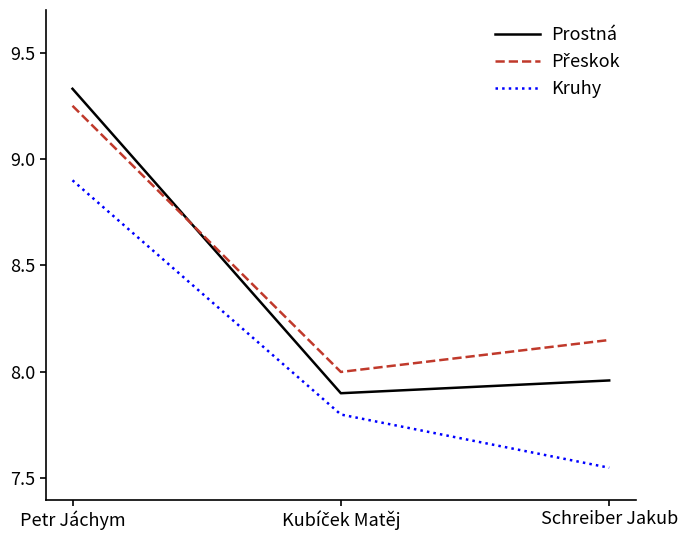

What position from the left is Schreiber Jakub?

3